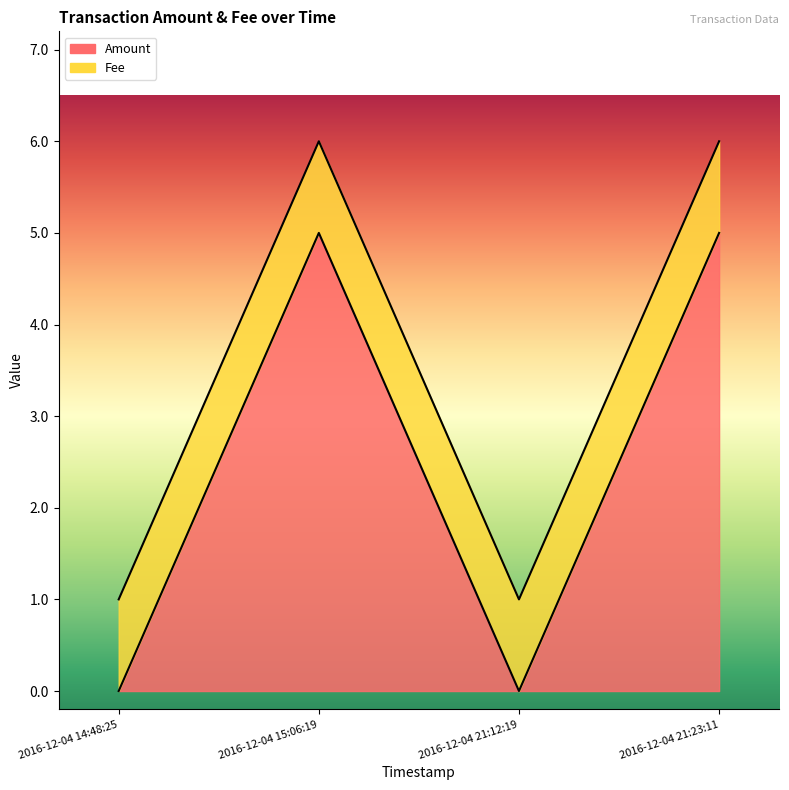

What is the label of the 1st point from the right?

2016-12-04 21:23:11